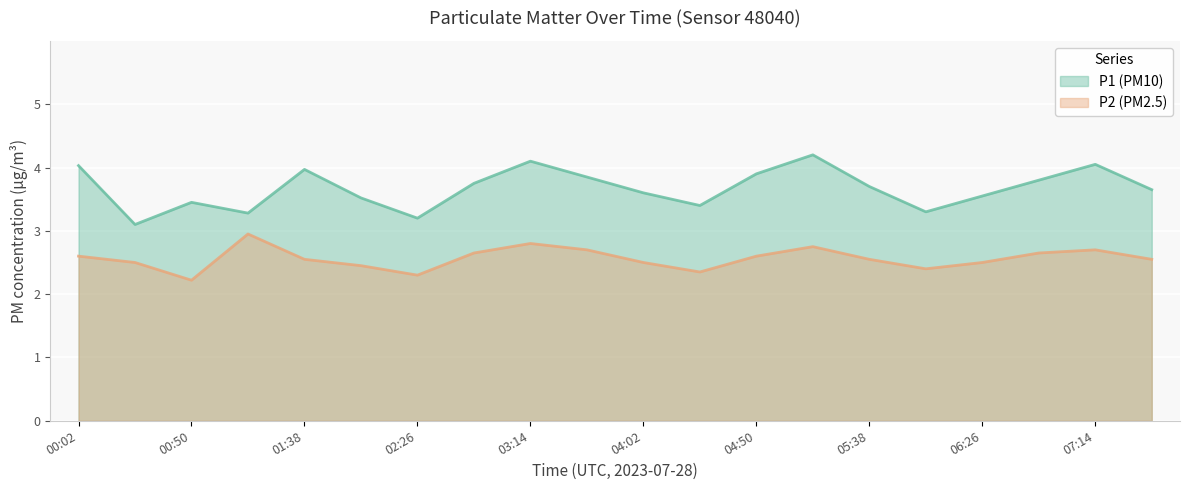

What is the average value of the P1 series?

3.7